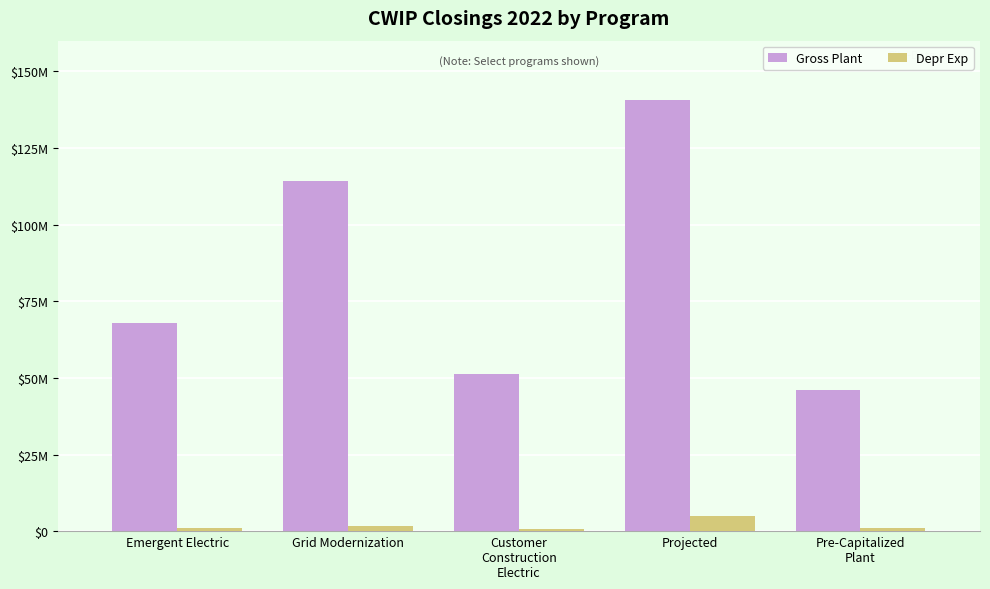

The value of Depr Exp at Pre-Capitalized
Plant is 1804639.0. True or false?

False